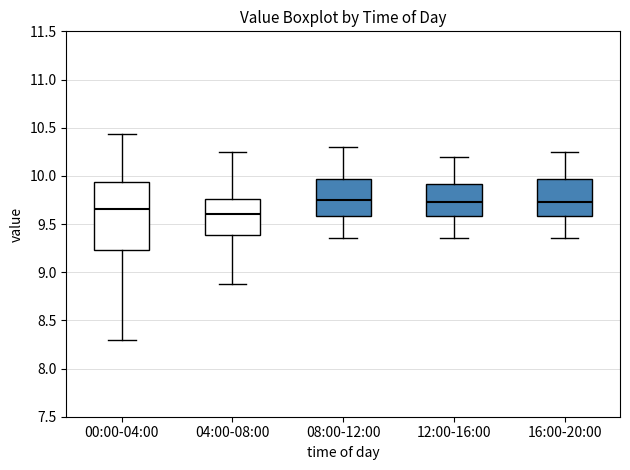

Reading left to right, read every box against the y-axis: the position of its median line, the range the box covers, and the ends of its whiskers. The values are not printed on the chart, so give them approximately, as read against the axis.

00:00-04:00: median 9.65, box 9.25 to 9.95, whiskers 8.30 to 10.45
04:00-08:00: median 9.60, box 9.40 to 9.75, whiskers 8.90 to 10.25
08:00-12:00: median 9.75, box 9.60 to 9.95, whiskers 9.35 to 10.30
12:00-16:00: median 9.75, box 9.60 to 9.90, whiskers 9.35 to 10.20
16:00-20:00: median 9.75, box 9.60 to 9.95, whiskers 9.35 to 10.25